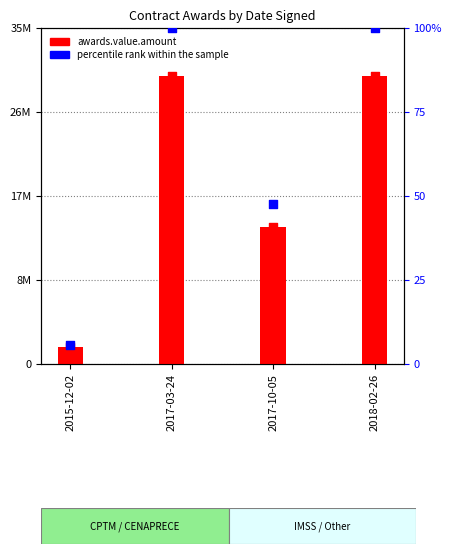

What is the ratio of the value at 2017-03-24 to the value at 2018-02-26?

1.0